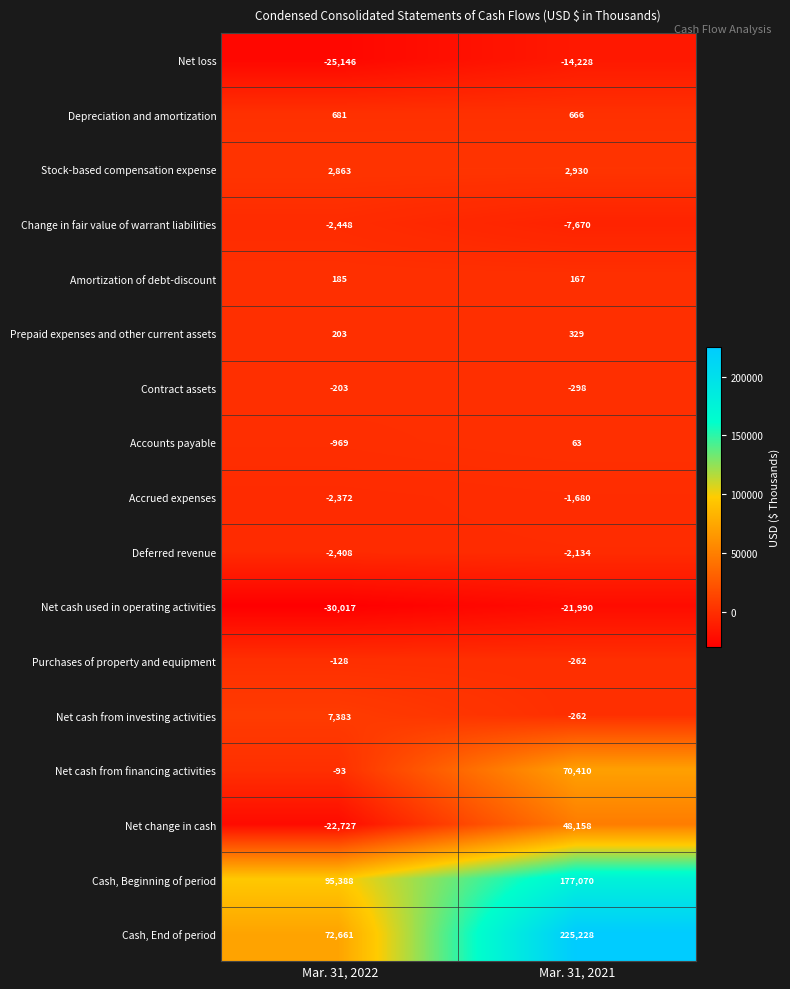

What is the difference between the highest and lowest values at Mar. 31, 2022?

125405